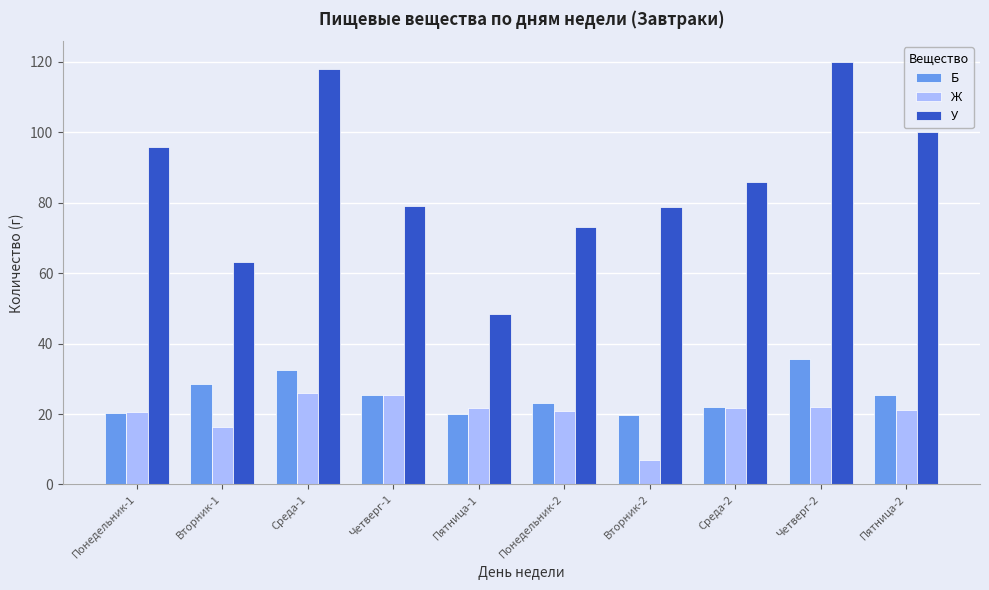

Is the value of Б at Пятница-2 greater than the value of У at Понедельник-2?

No